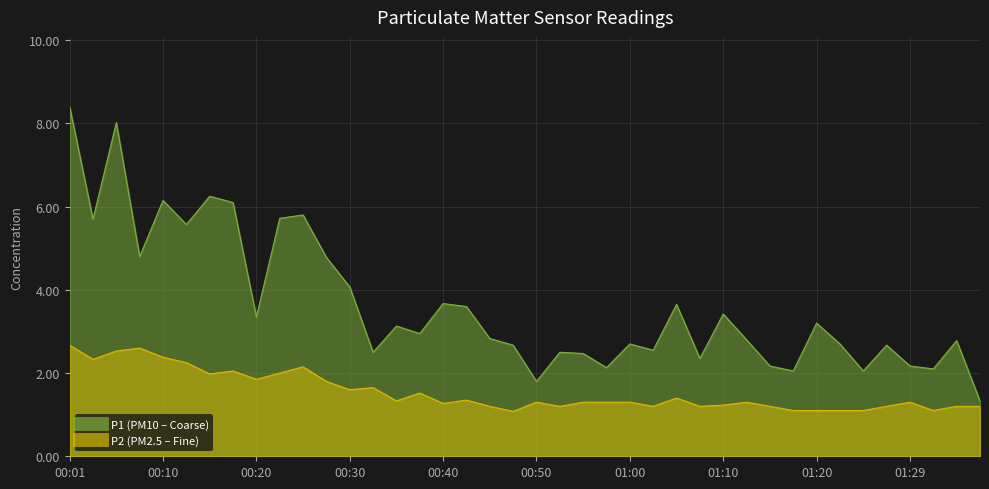

Between 00:06 and 00:03, which is larger?

00:06